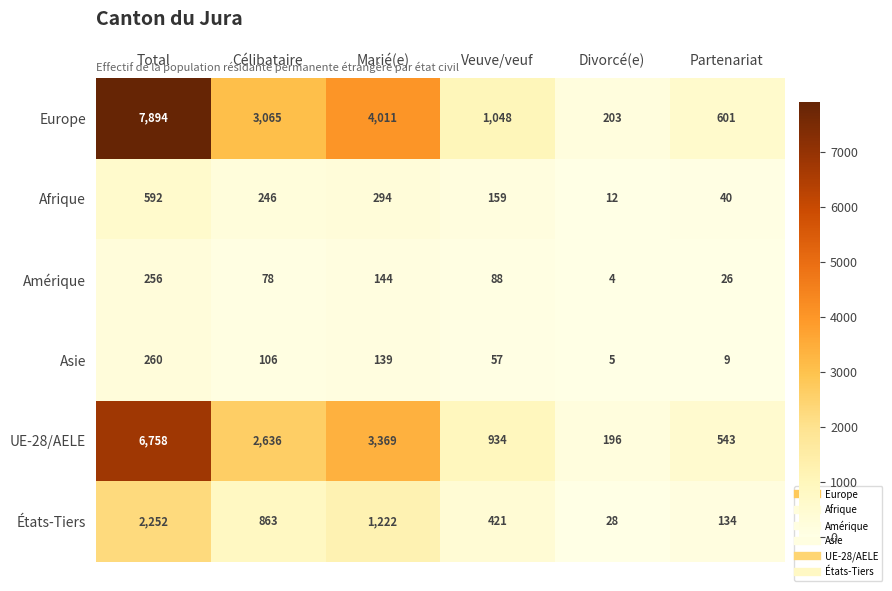

True or false: Asie has a value of 139 at Marié(e).

True